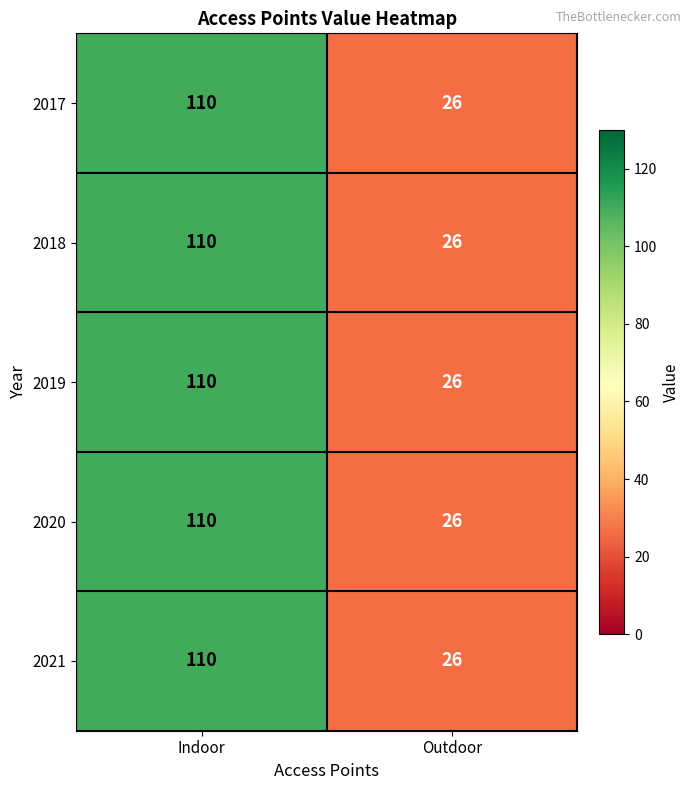

The value of 2020 at Indoor is 194. True or false?

False